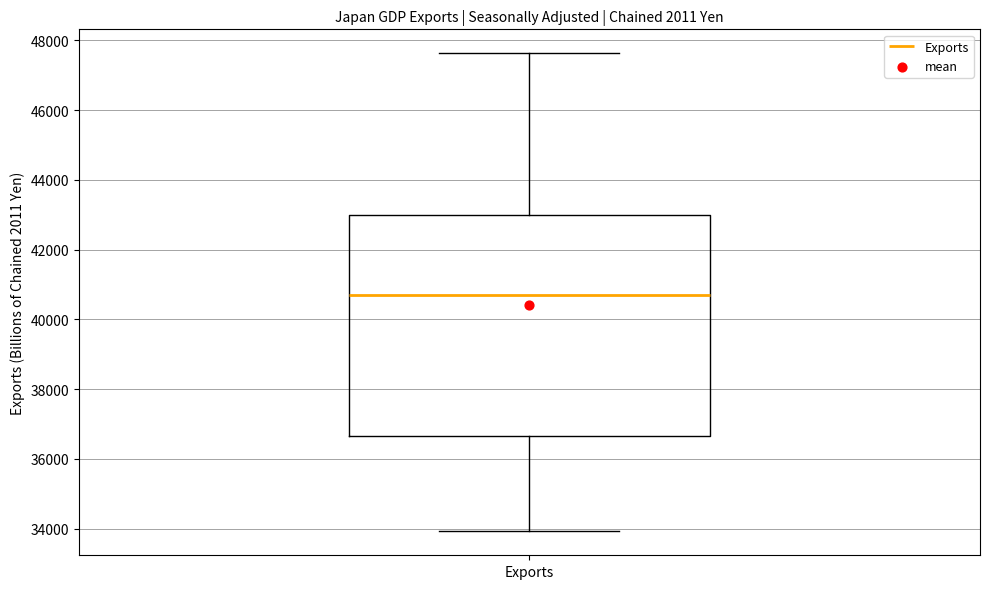

Read this box plot against the y-axis: the position of the median line, the range covered by the box, and the ends of both whiskers. The values are not printed on the chart, so give them approximately, as read against the axis.

median 40600, box 36600 to 43000, whiskers 34000 to 47600